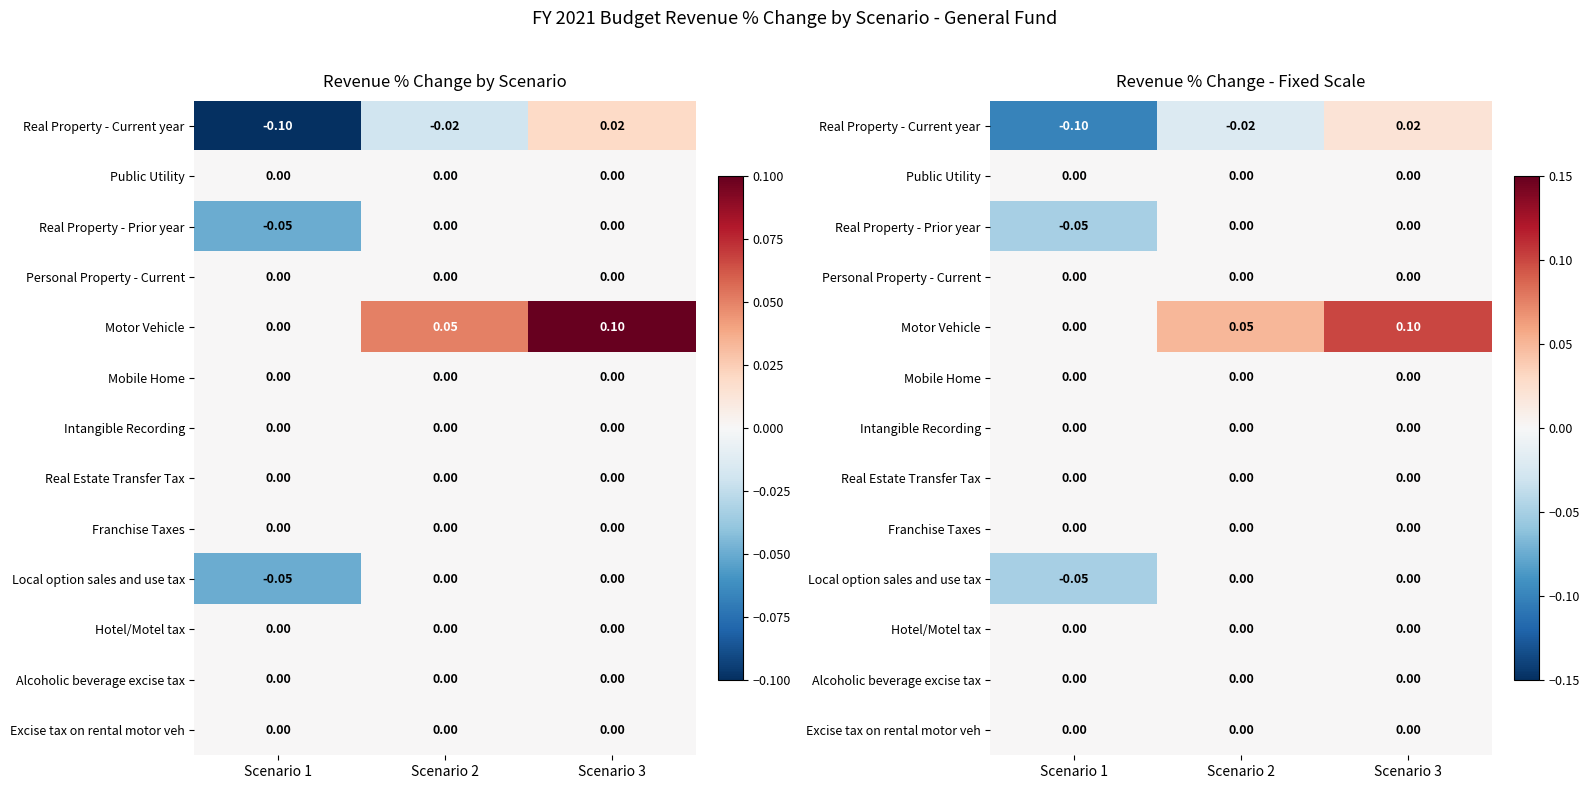

Rank the series by their maximum value, from lowest to highest.

Public Utility, Real Property - Prior year, Personal Property - Current, Mobile Home, Intangible Recording, Real Estate Transfer Tax, Franchise Taxes, Local option sales and use tax, Hotel/Motel tax, Alcoholic beverage excise tax, Excise tax on rental motor veh, Real Property - Current year, Motor Vehicle